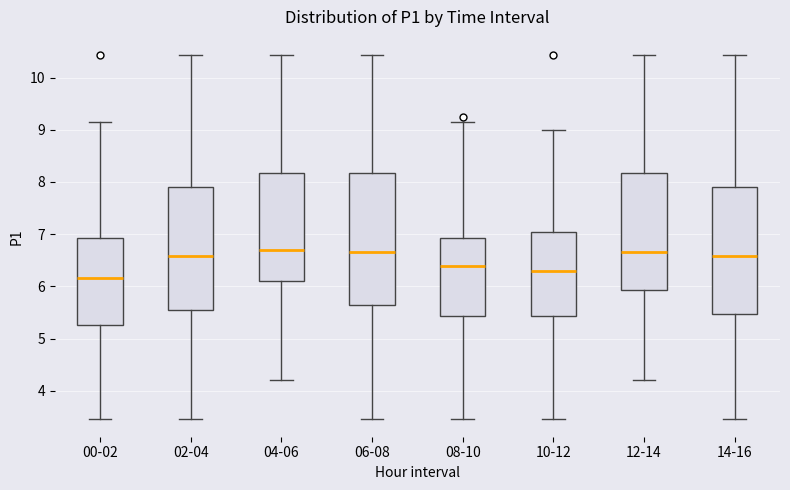

Comparing the boxes themselves (not the whiskers), which one is the tallest?

06-08